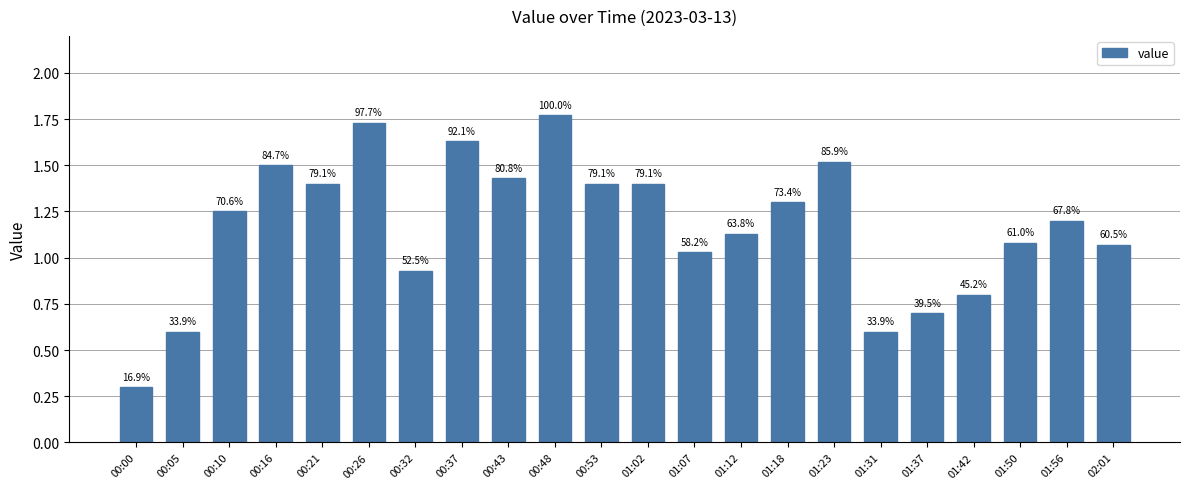

What is the change in value from 00:37 to 00:43?

-0.2